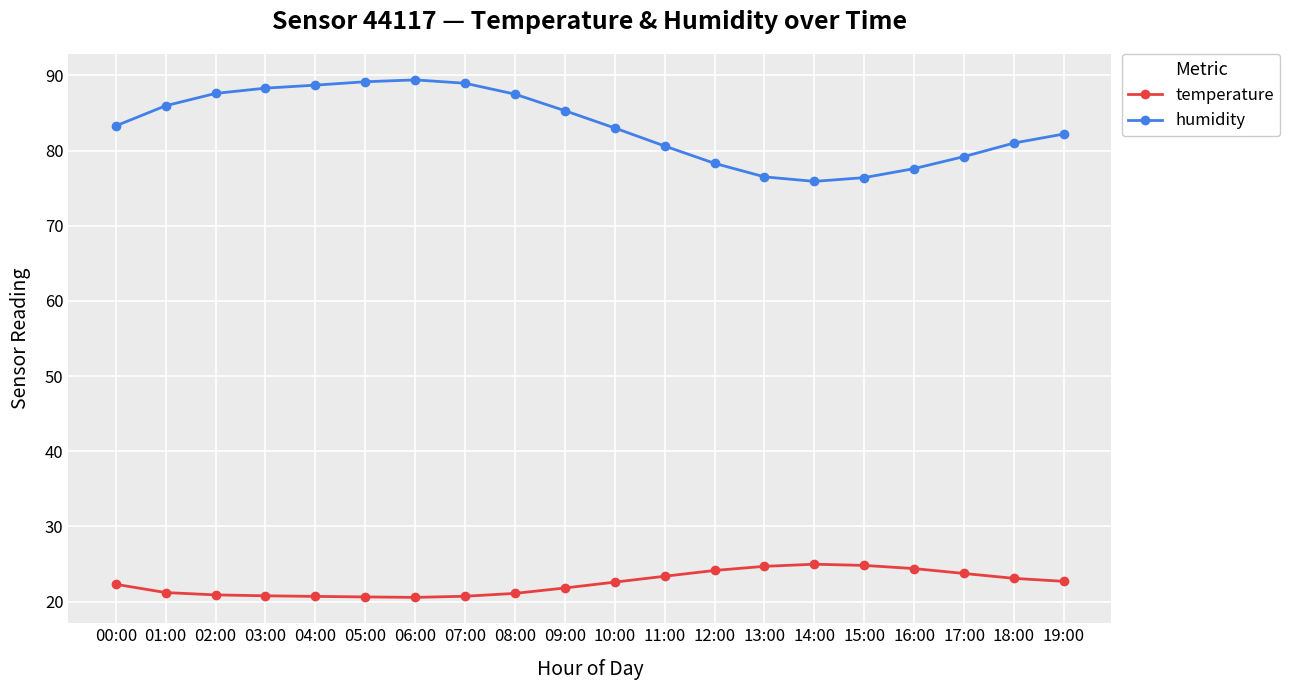

What is the maximum value for humidity?

89.4